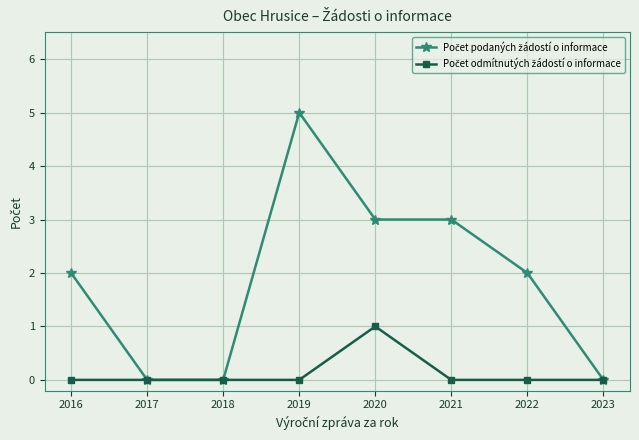

What is the maximum value shown in the chart?

5